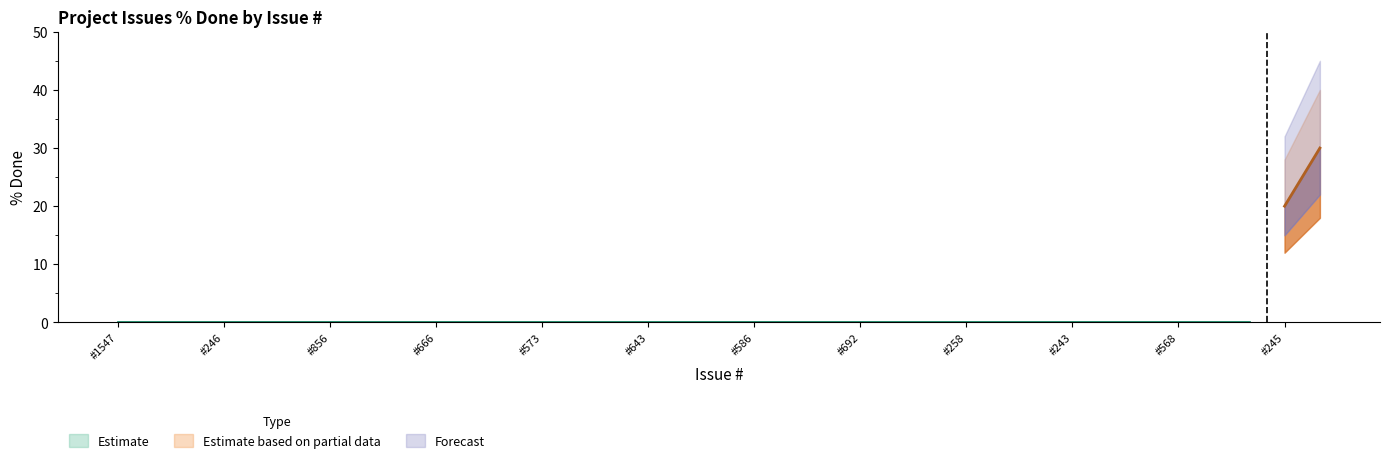

Is it true that the value at 246 is 10?

False